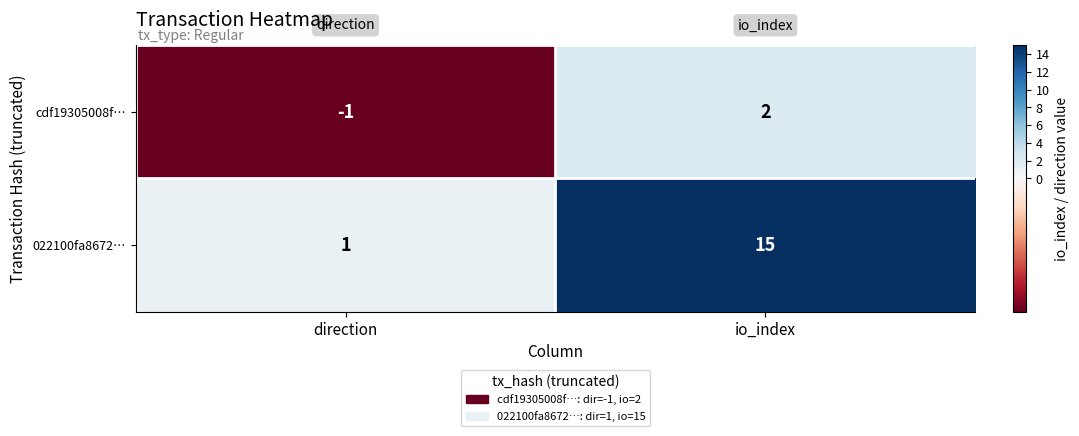

Reading left to right, what are all the values shown in this chart?

cdf19305008f…: -1	2
022100fa8672…: 1	15